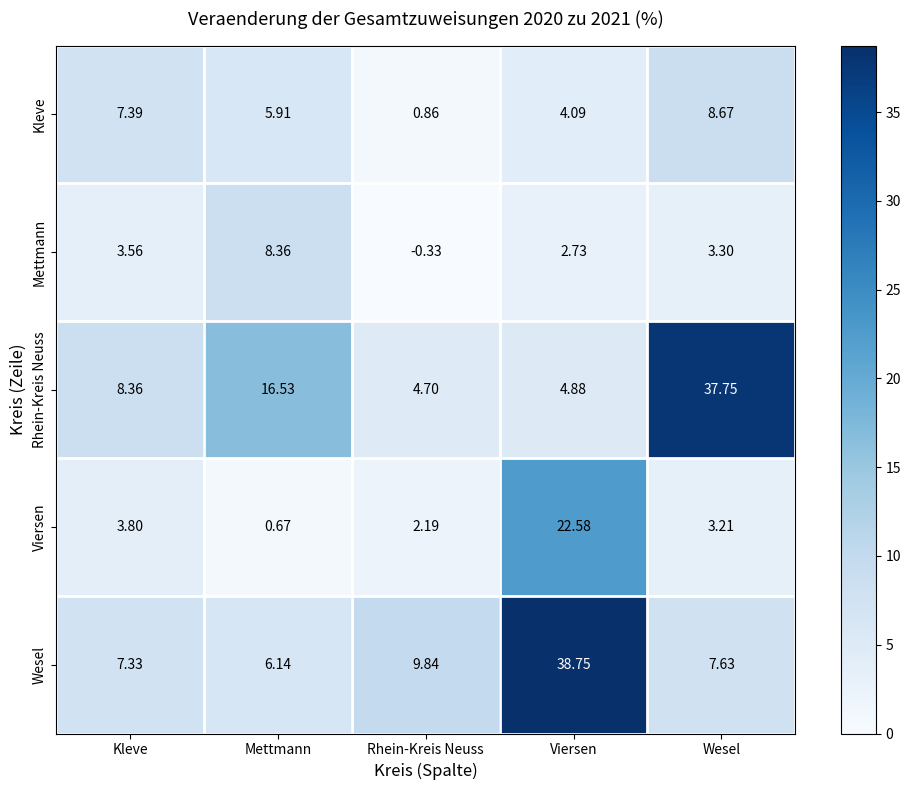

At which category does the chart reach its minimum across all series?

Rhein-Kreis Neuss